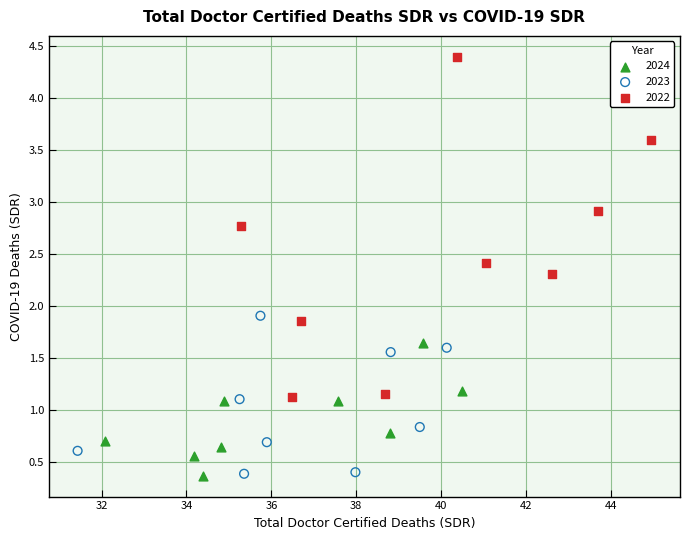

Which series contains the highest Y value?

2022